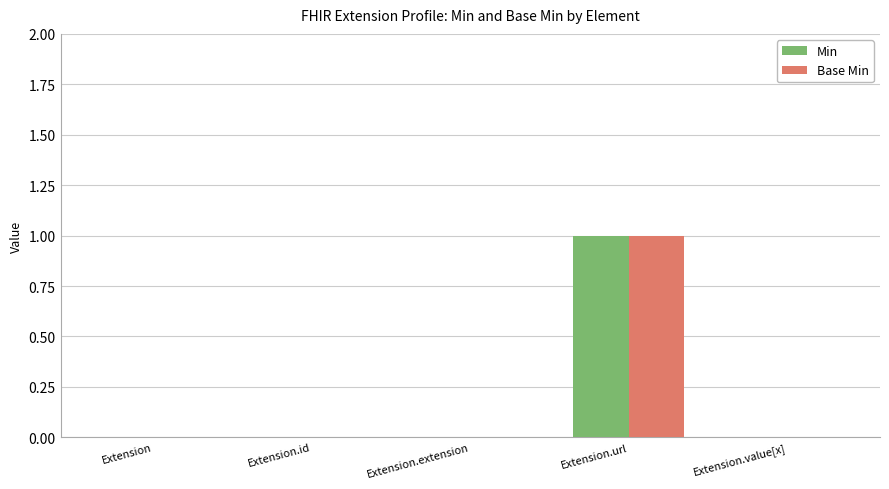

How many data points does each series have?

5